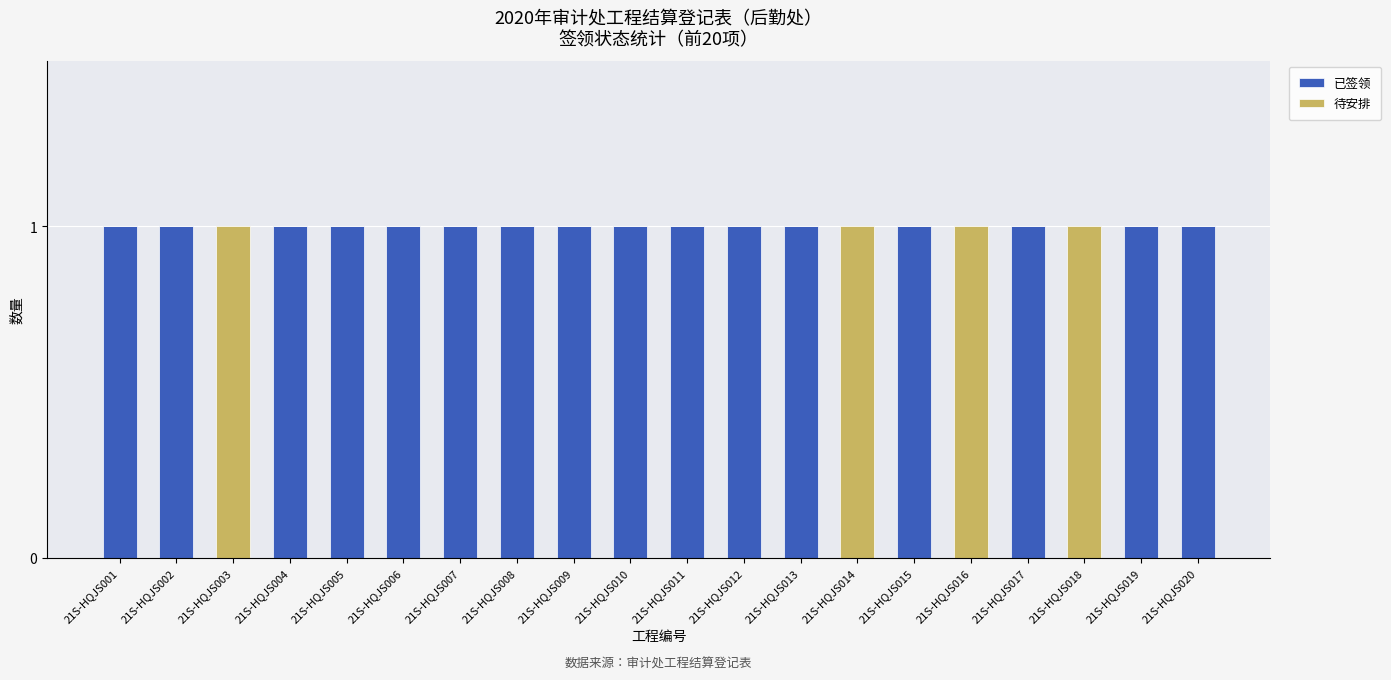

The 已签领 series shows 1 at 21S-HQJS015. True or false?

True